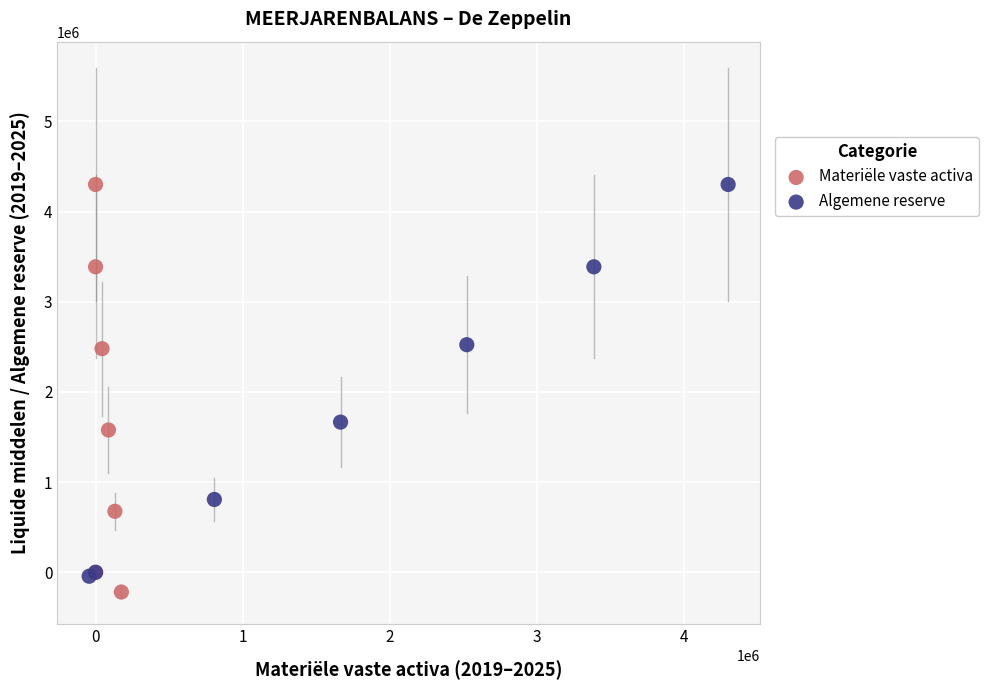

Which series has the largest Y range (max minus min)?

Materiële vaste activa